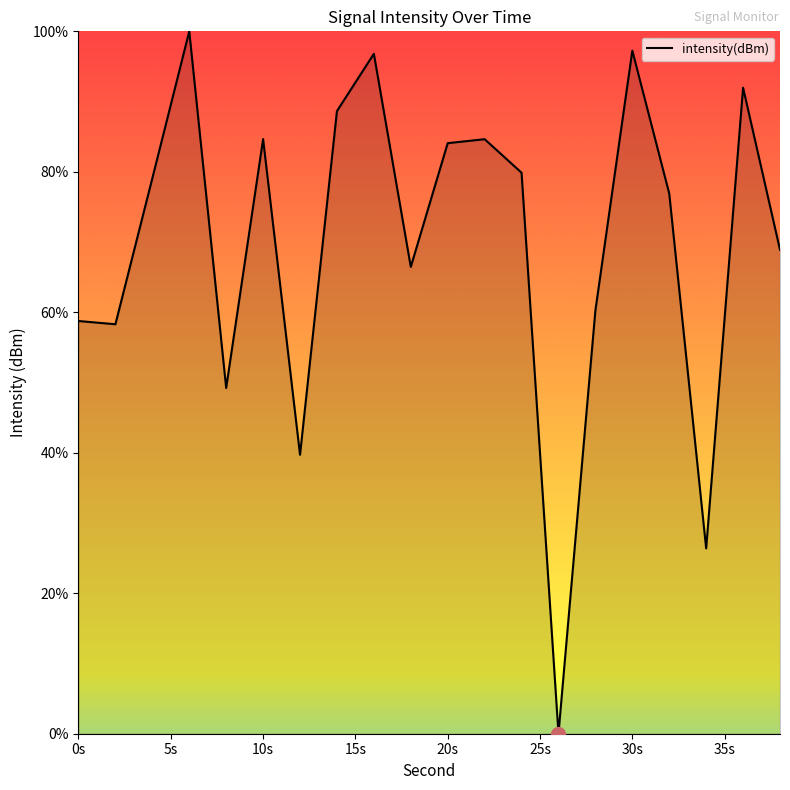

What is the difference between the maximum and minimum values?

100.0